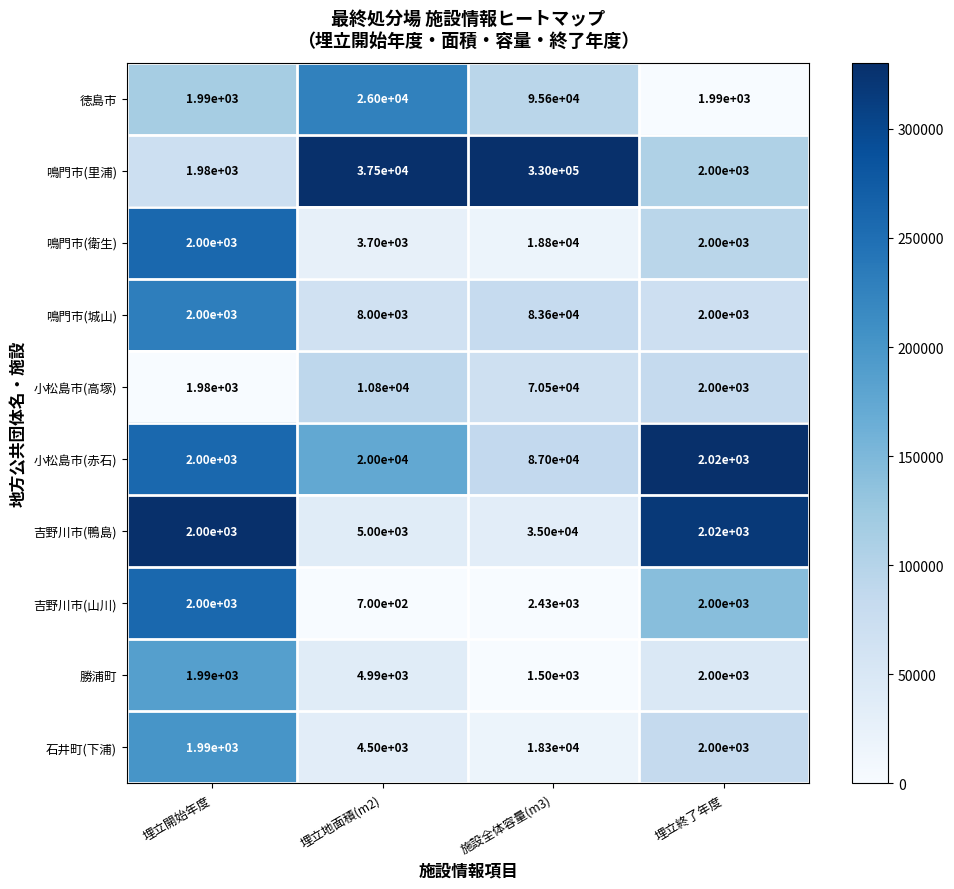

What is the approximate value of 吉野川市(鴨島) at 施設全体容量(m3)?

35000